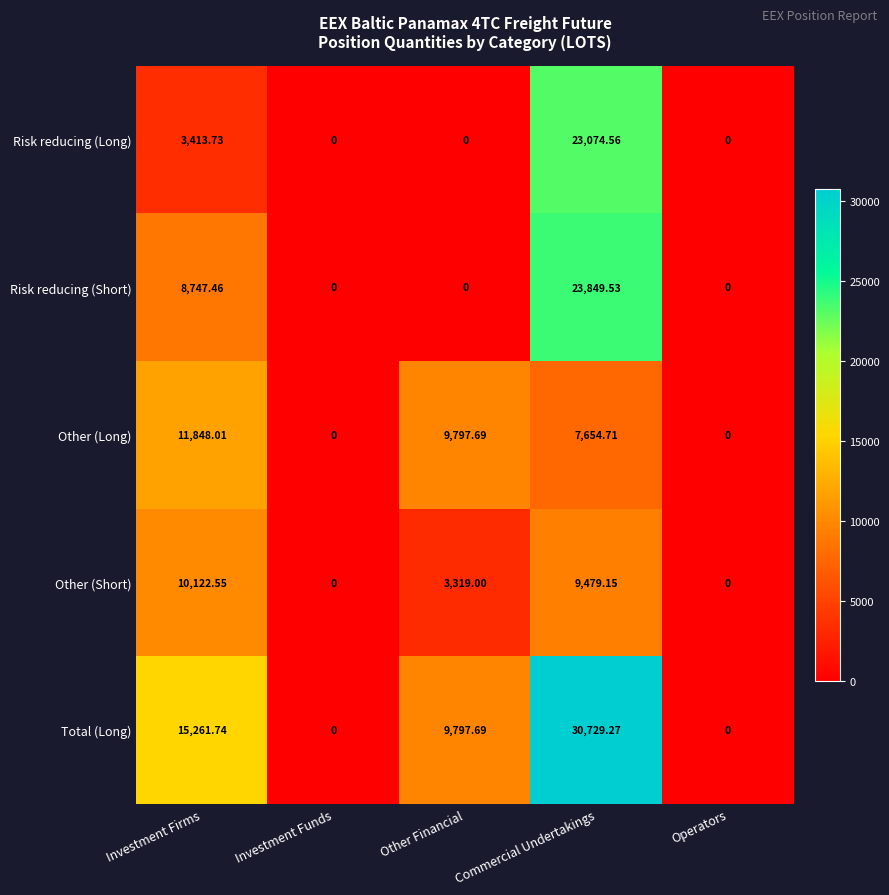

At which label is Total (Long) closest to 15364?

Investment Firms